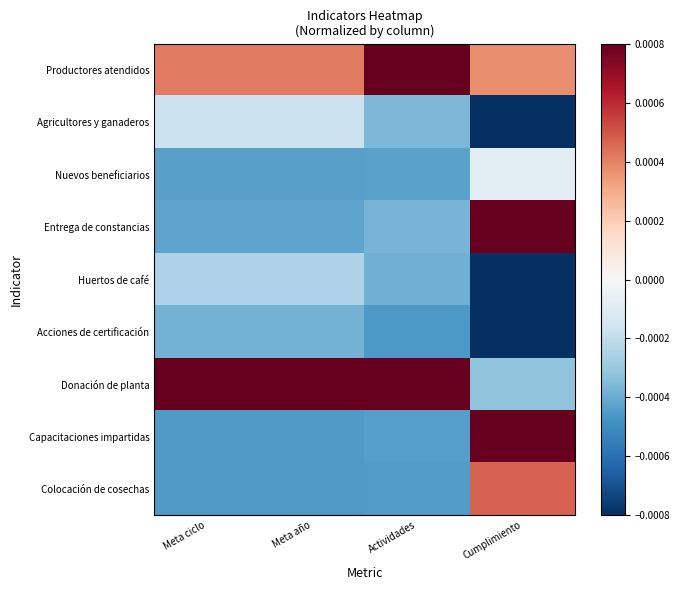

Reading right to left, extract all data points from this chart.

Productores atendidos: Cumplimiento=0.0	Actividades=0.0	Meta año=0.0	Meta ciclo=0.0
Agricultores y ganaderos: Cumplimiento=-0.0	Actividades=-0.0	Meta año=-0.0	Meta ciclo=-0.0
Nuevos beneficiarios: Cumplimiento=-0.0	Actividades=-0.0	Meta año=-0.0	Meta ciclo=-0.0
Entrega de constancias: Cumplimiento=0.0	Actividades=-0.0	Meta año=-0.0	Meta ciclo=-0.0
Huertos de café: Cumplimiento=-0.0	Actividades=-0.0	Meta año=-0.0	Meta ciclo=-0.0
Acciones de certificación: Cumplimiento=-0.0	Actividades=-0.0	Meta año=-0.0	Meta ciclo=-0.0
Donación de planta: Cumplimiento=-0.0	Actividades=0.0	Meta año=0.0	Meta ciclo=0.0
Capacitaciones impartidas: Cumplimiento=0.0	Actividades=-0.0	Meta año=-0.0	Meta ciclo=-0.0
Colocación de cosechas: Cumplimiento=0.0	Actividades=-0.0	Meta año=-0.0	Meta ciclo=-0.0